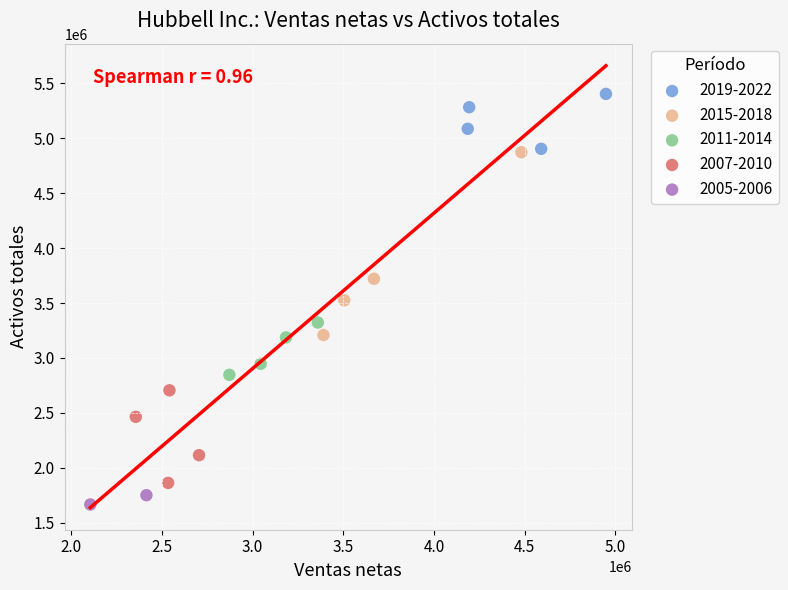

Which series contains the lowest Y value?

2005-2006